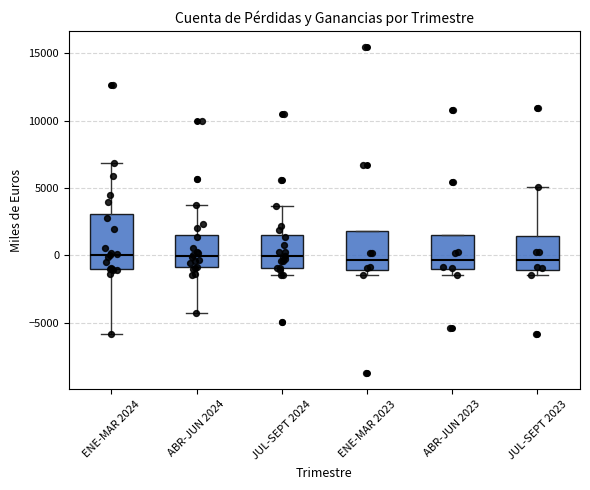

Reading left to right, read every box against the y-axis: the position of its median line, the range the box covers, and the ends of its whiskers. The values are not printed on the chart, so give them approximately, as read against the axis.

ENE-MAR 2024: median 0, box -1000 to 3000, whiskers -6000 to 7000
ABR-JUN 2024: median 0, box -1000 to 1500, whiskers -4500 to 4000
JUL-SEPT 2024: median 0, box -1000 to 1500, whiskers -1500 to 3500
ENE-MAR 2023: median -500, box -1000 to 2000, whiskers -1500 to 2000
ABR-JUN 2023: median -500, box -1000 to 1500, whiskers -1500 to 1500
JUL-SEPT 2023: median -500, box -1000 to 1500, whiskers -1500 to 5000